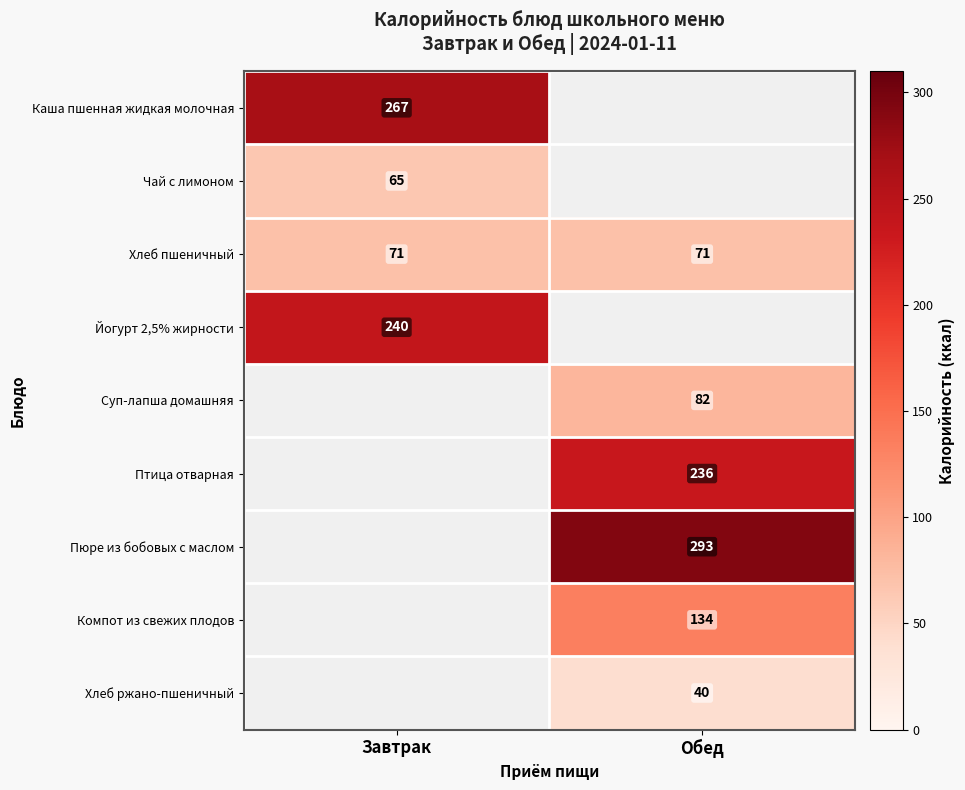

Which label corresponds to the largest value in the chart?

Обед